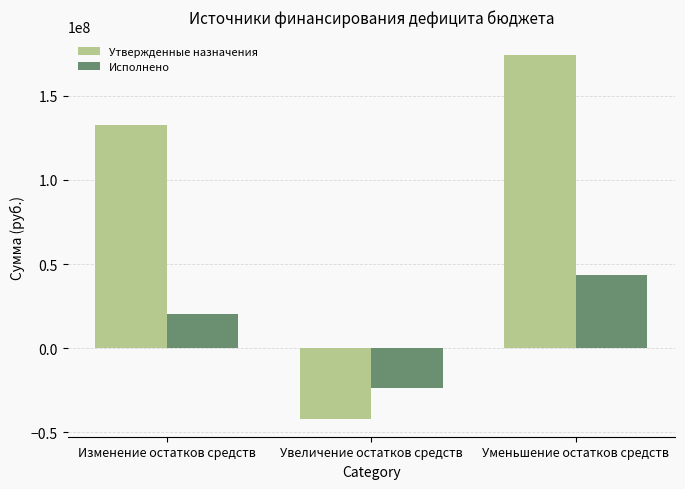

The Утвержденные назначения series shows 174448333.0 at Уменьшение остатков средств. True or false?

True